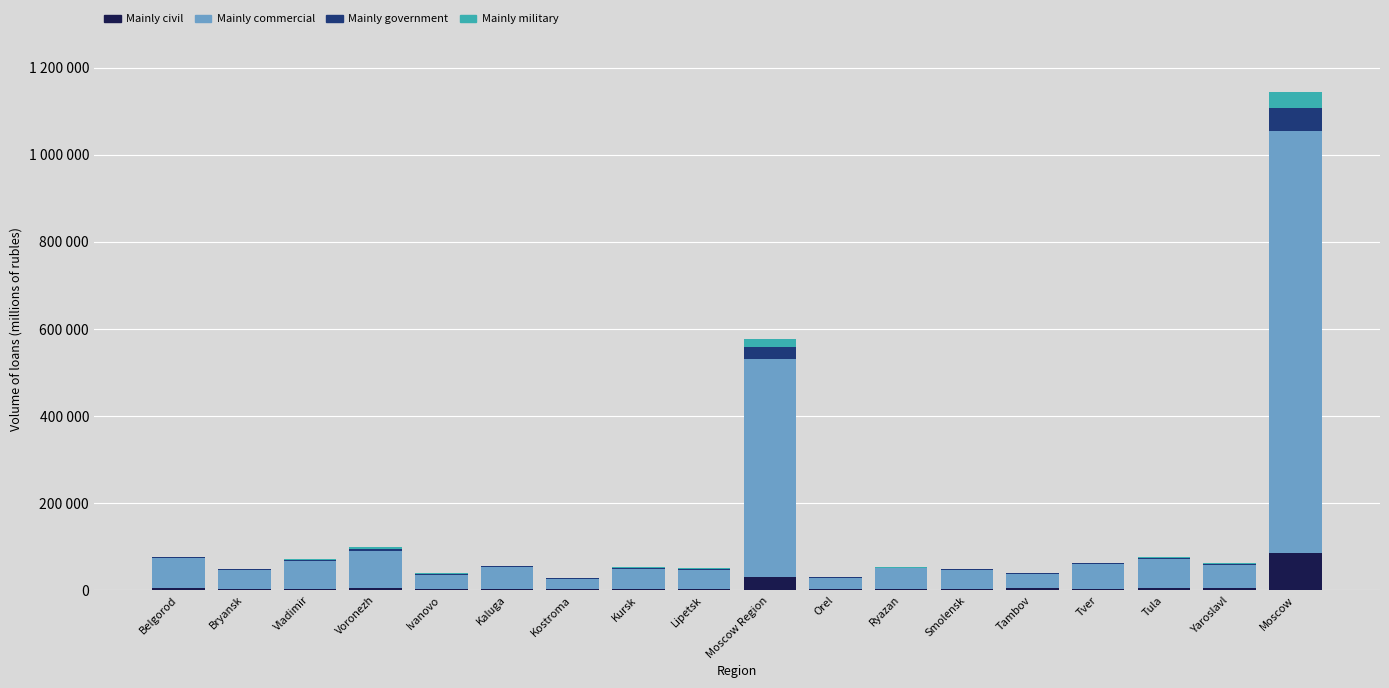

What are all the series names shown in the legend?

Mainly civil, Mainly commercial, Mainly government, Mainly military